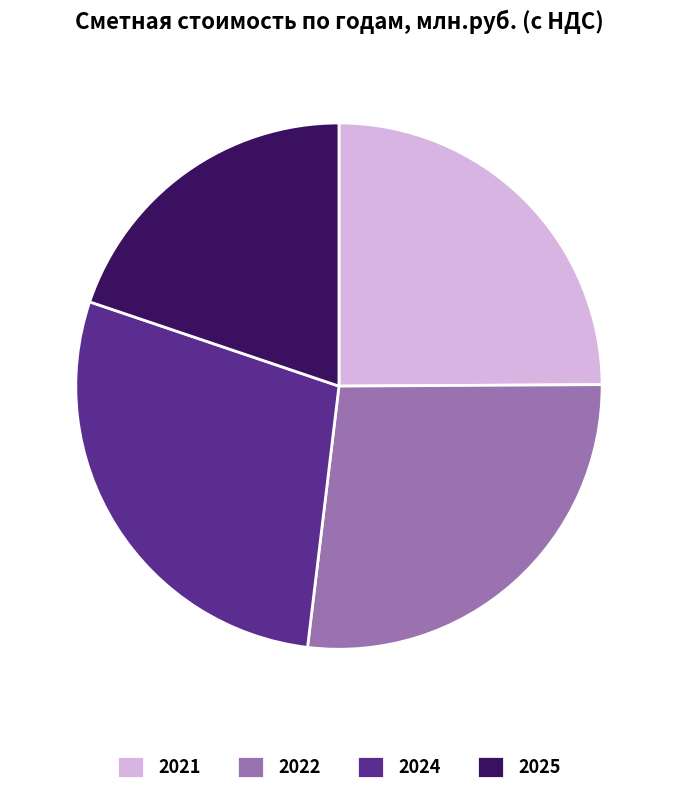

Does any single category account for the majority?

No